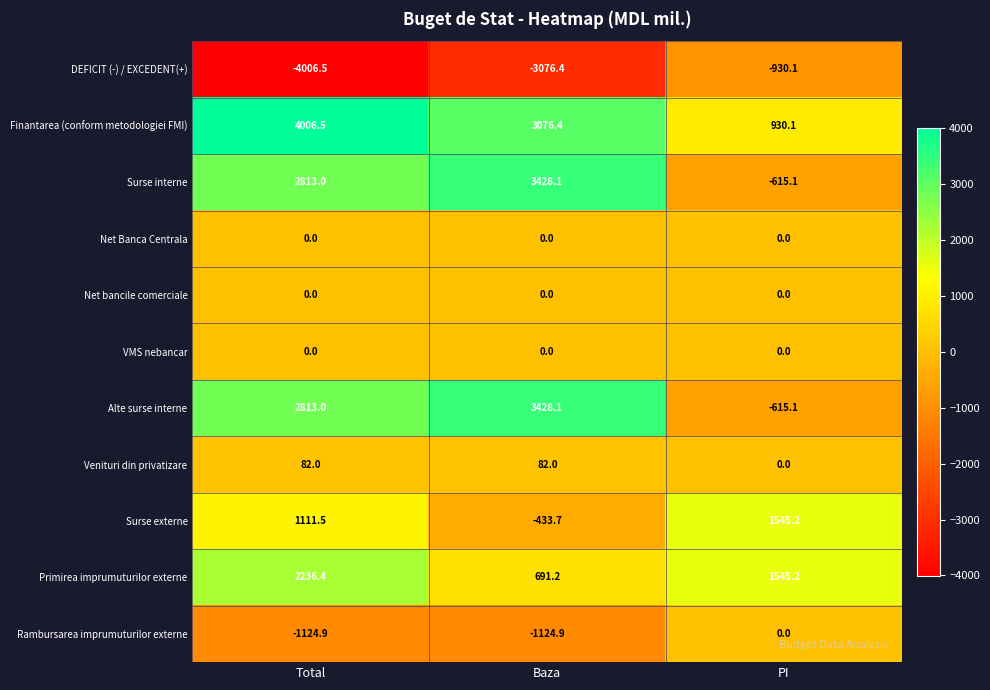

At which category is the sum across all series the highest?

Total